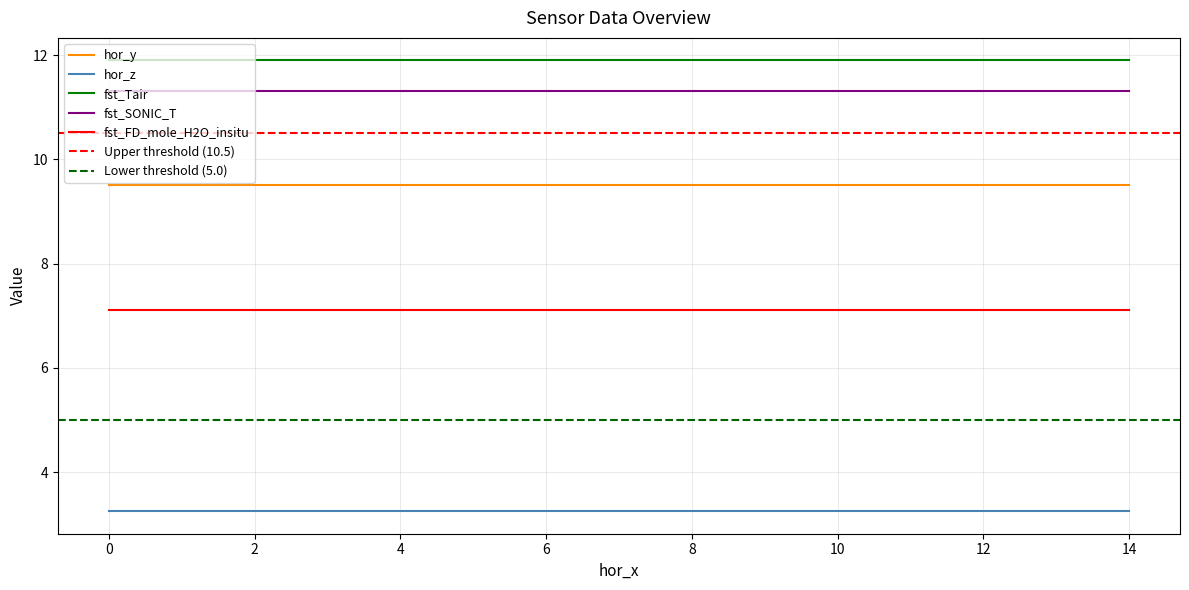

What is the total value across all series at 1?

43.1